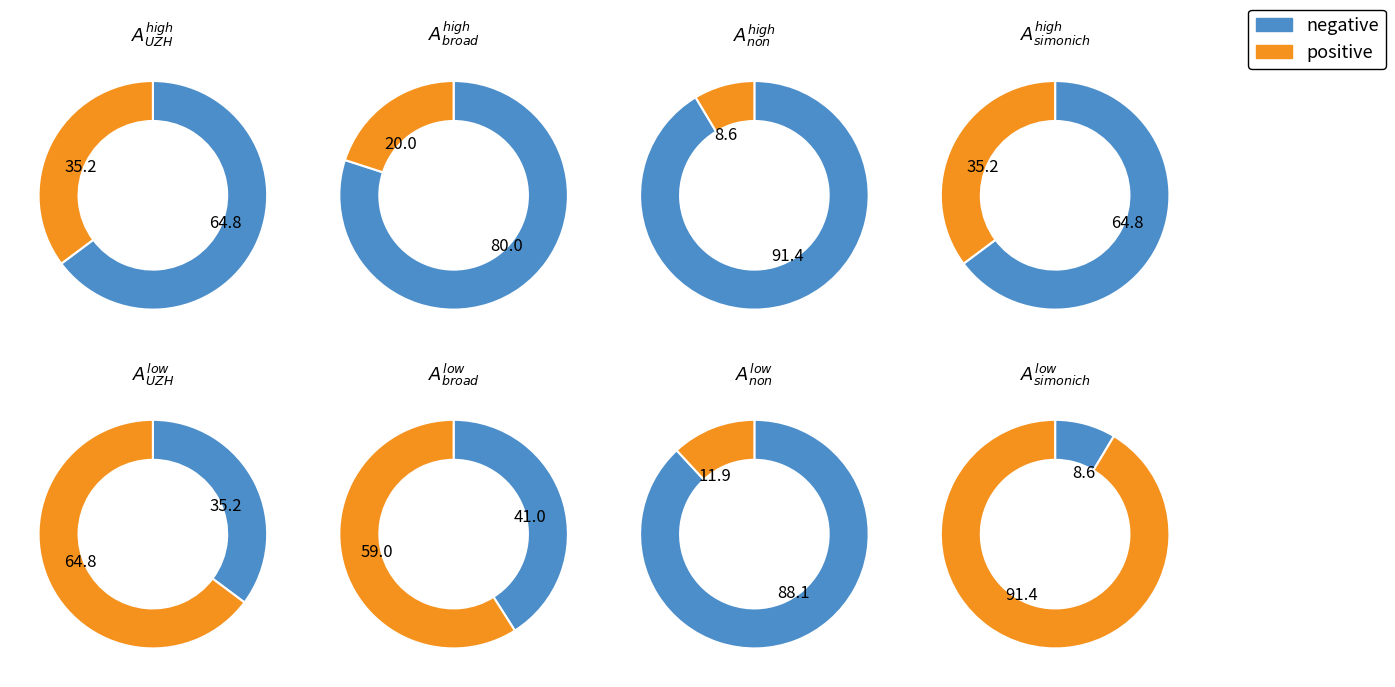

Is the sum of 22 and 24 greater than half?

No